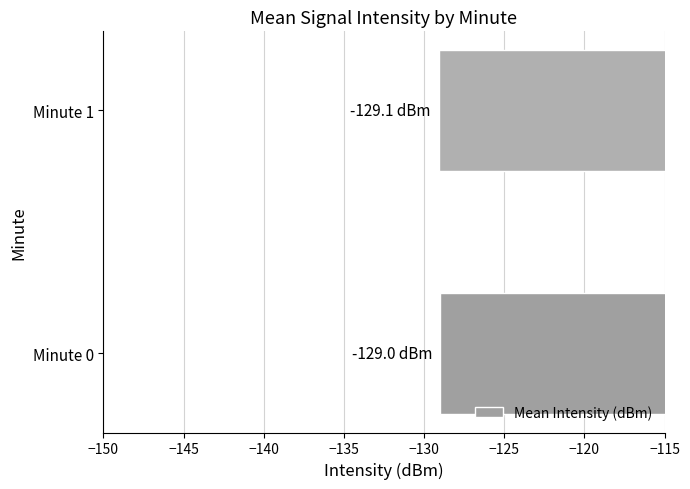

What is the minimum value shown in the chart?

-129.1